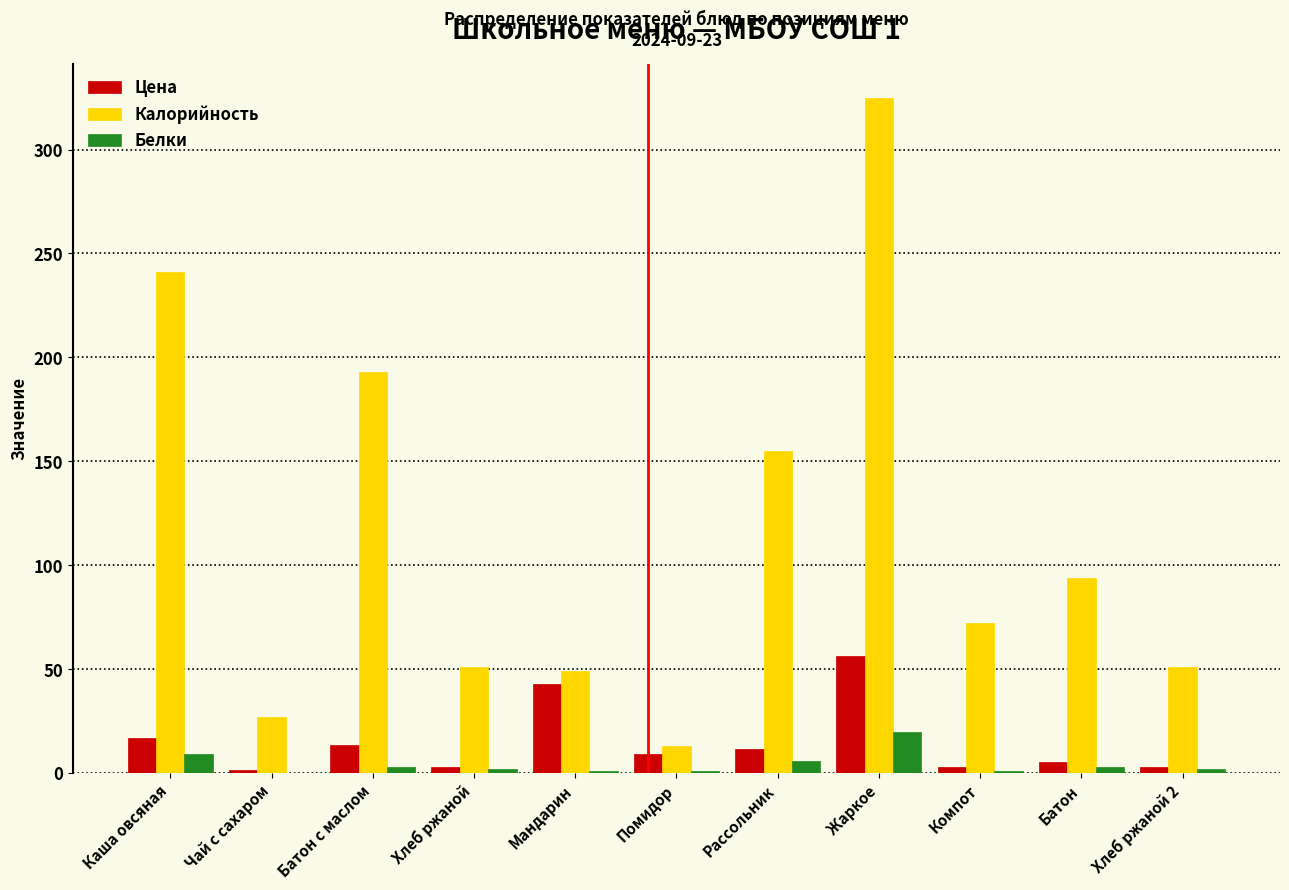

What is the highest value of the Белки series?

20.0